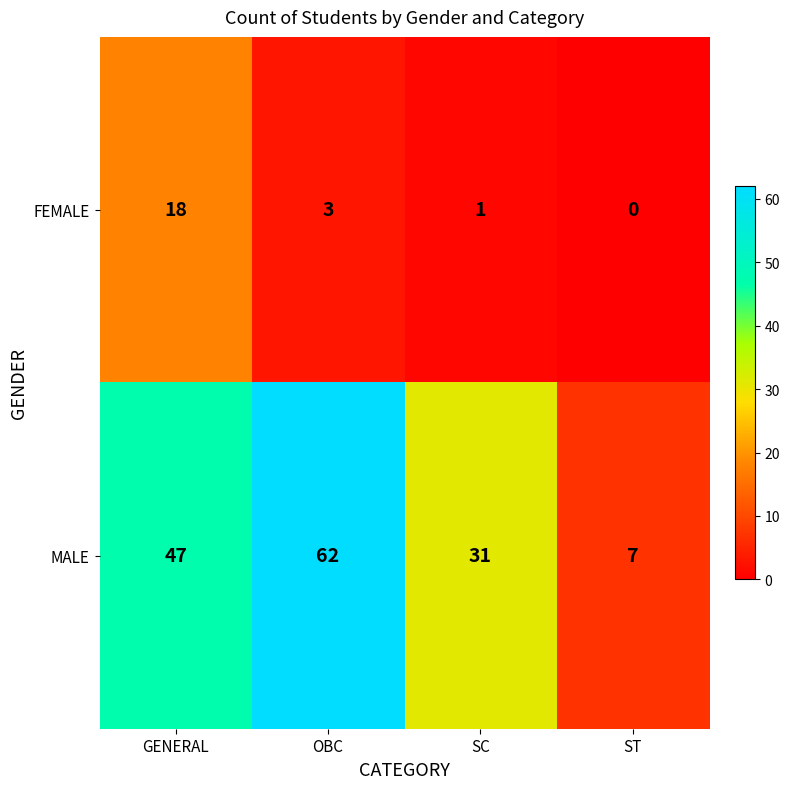

How many data points in FEMALE are less than 3?

2